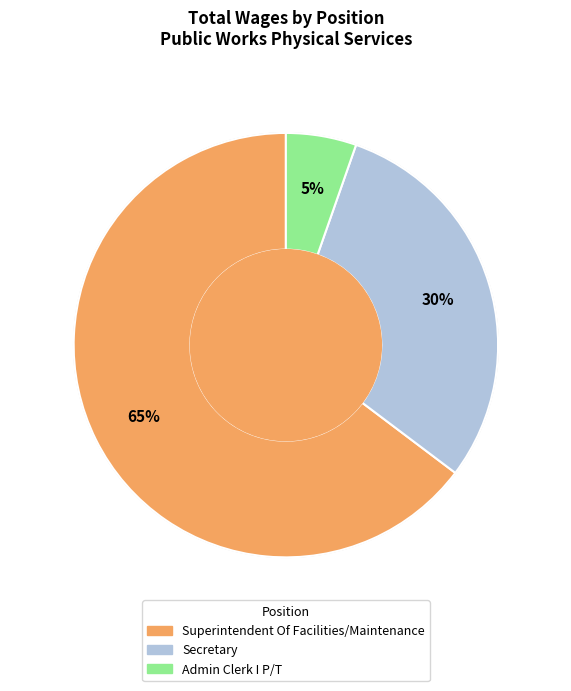

How many slices are in this pie chart?

3